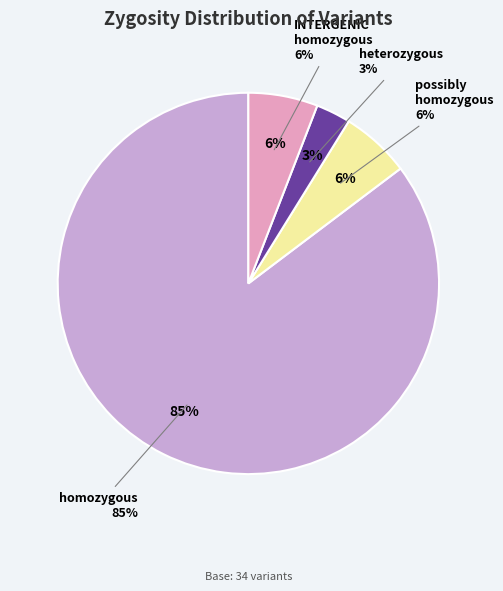

Approximately how many times larger is the value at homozygous compared to possibly homozygous?

14.5